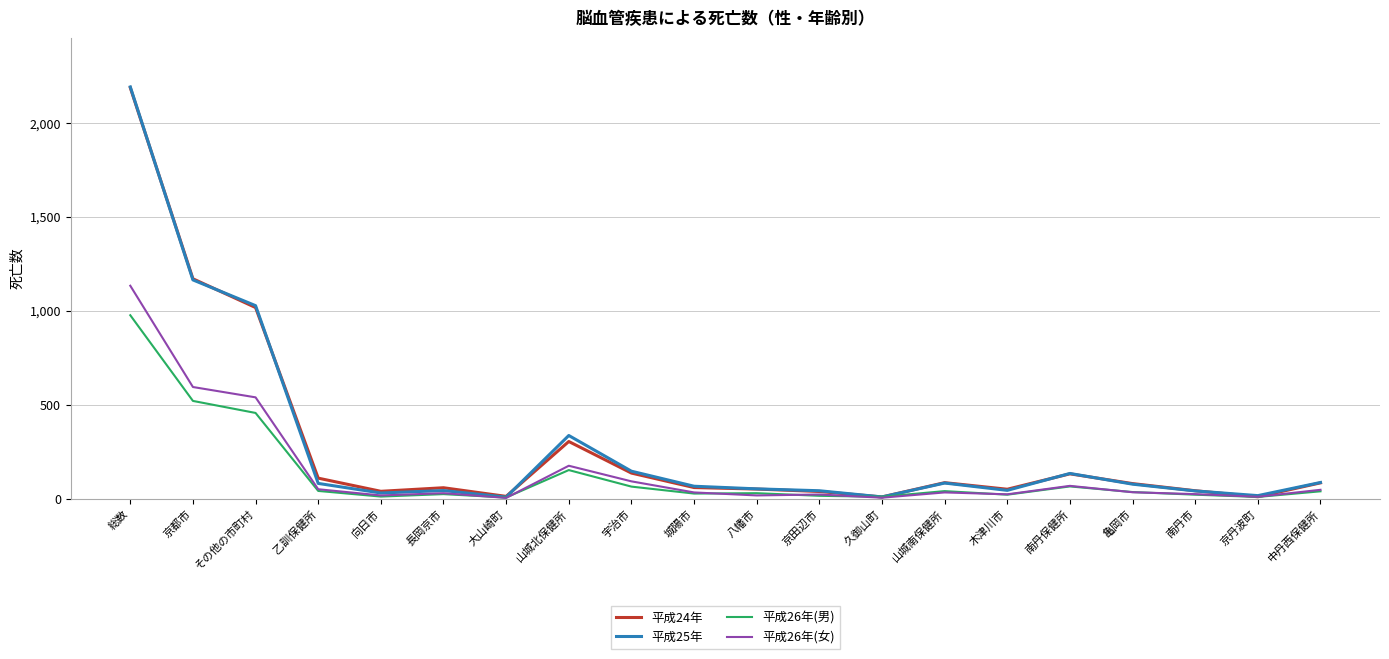

The 平成24年 series shows 220 at 南丹保健所. True or false?

False